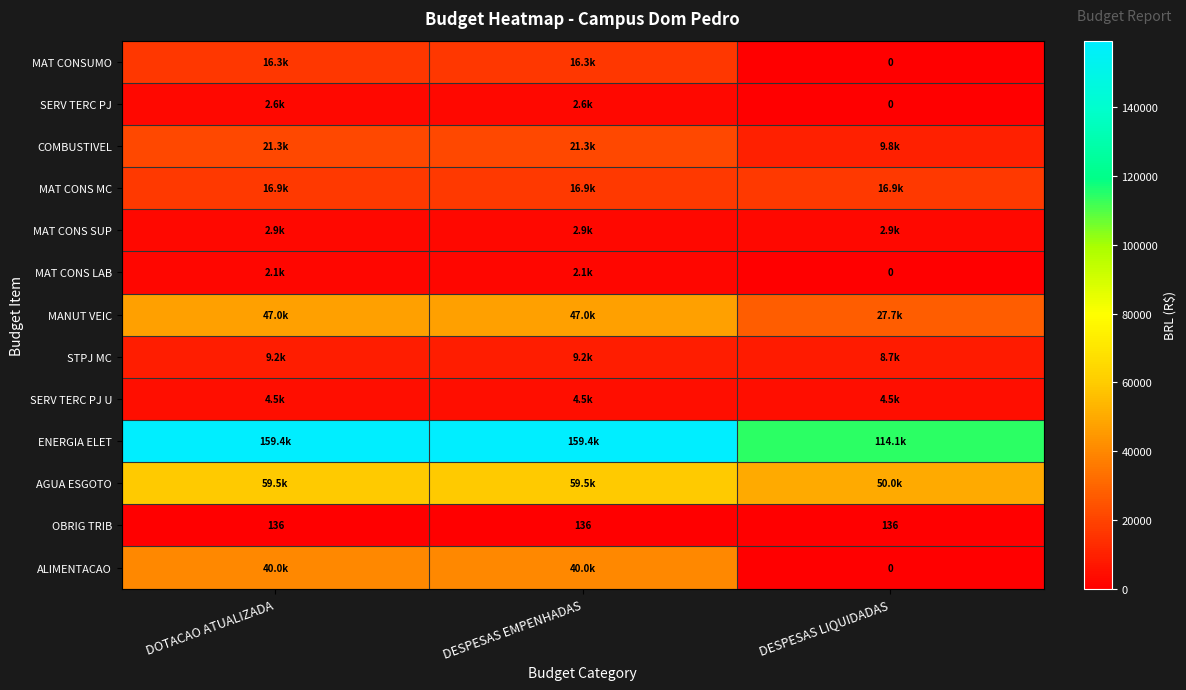

The ALIMENTACAO series shows 70631.6 at DESPESAS EMPENHADAS. True or false?

False